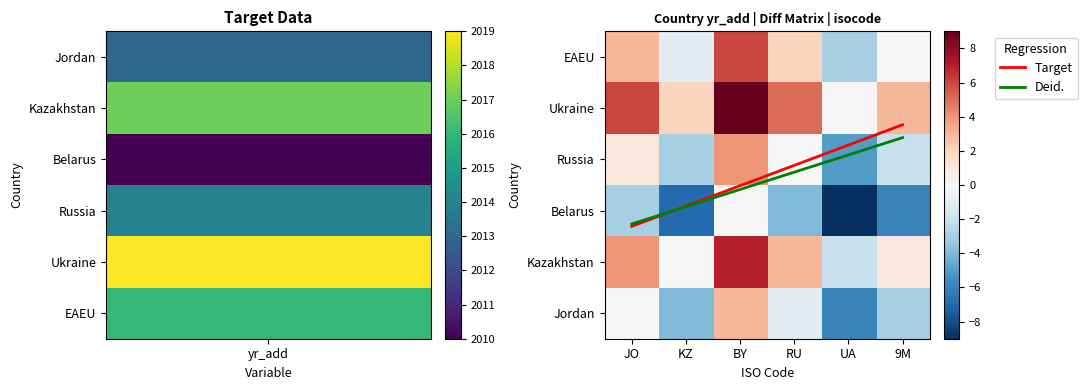

How many series are shown in this chart?

8